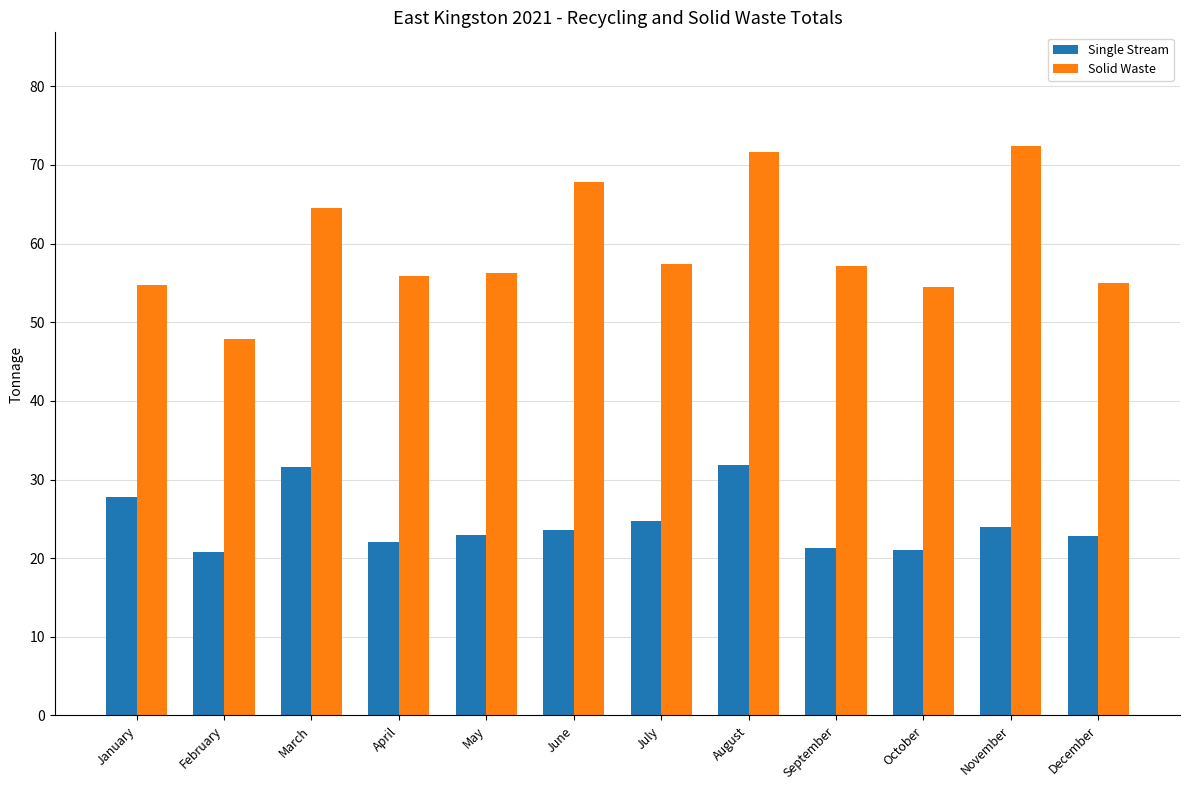

The Single Stream series shows 39.6 at May. True or false?

False